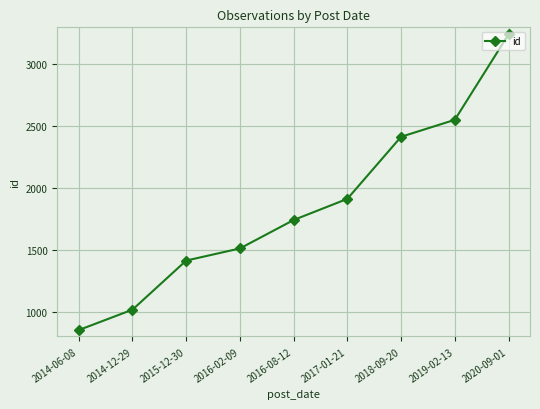

What is the sum of the values at 2017-01-21 and 2015-12-30?

3327